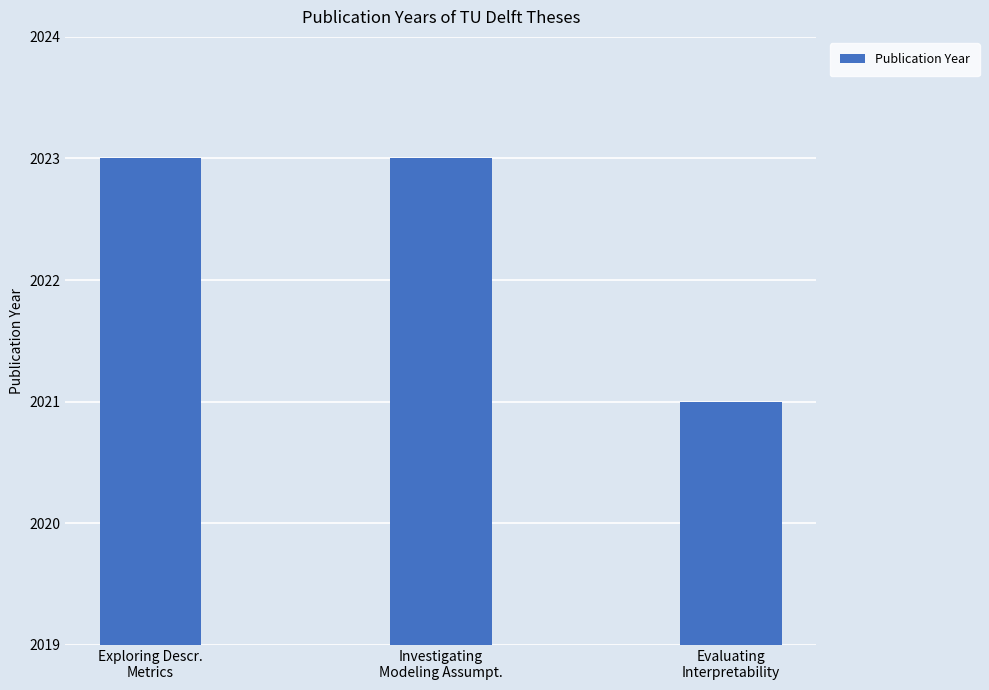

At which category does the chart reach its minimum across all series?

Evaluating
Interpretability